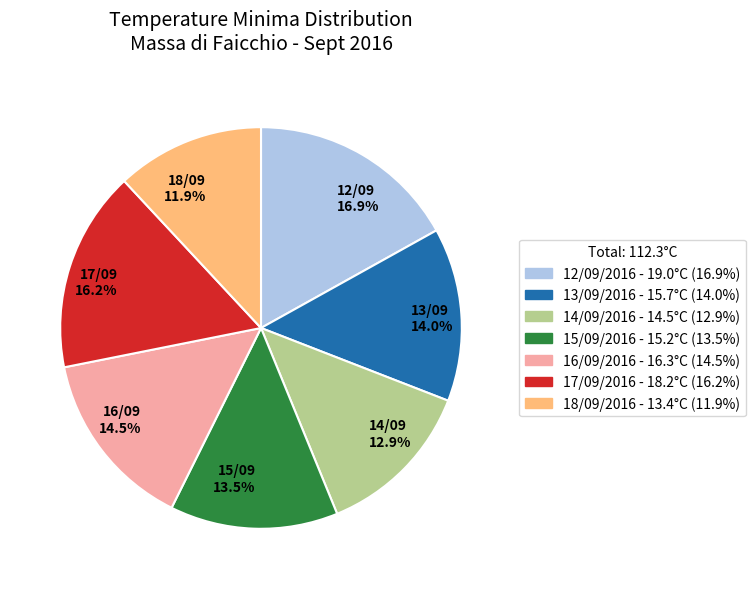

What percentage do 12/09 16.9% and 16/09 14.5% together represent?

31.4%